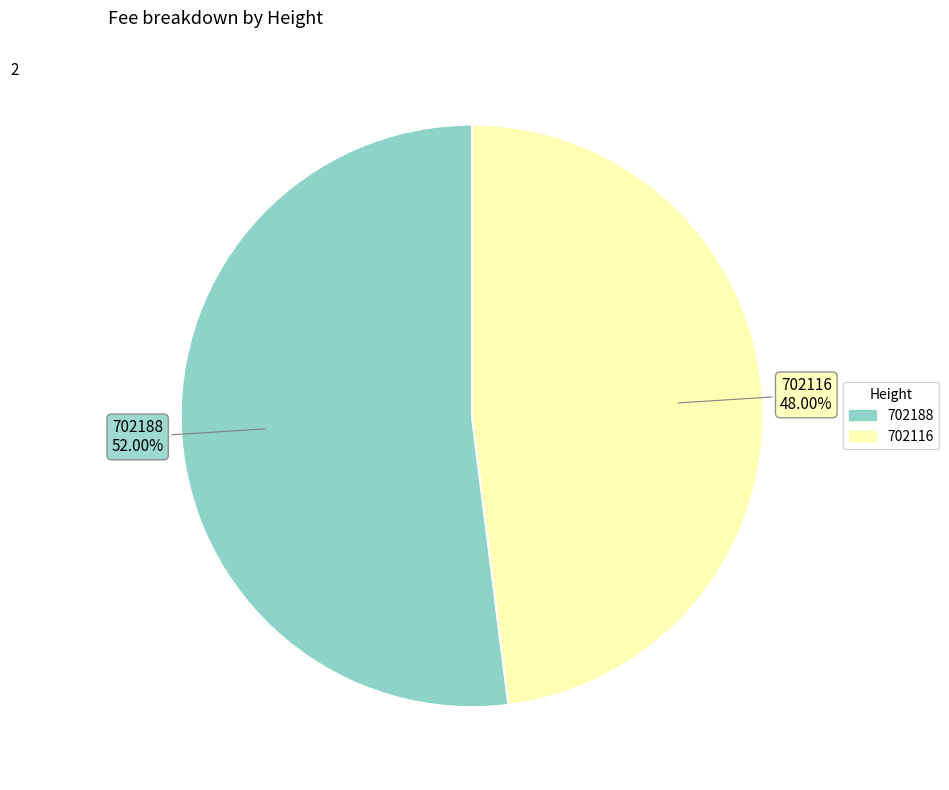

Rank the categories by value from highest to lowest.

702188, 702116